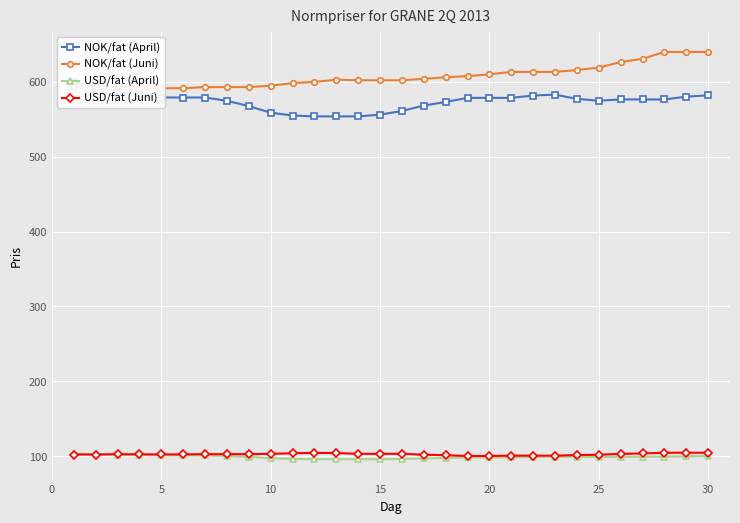

What is the difference between the maximum and minimum values in the USD/fat (April) series?

7.8